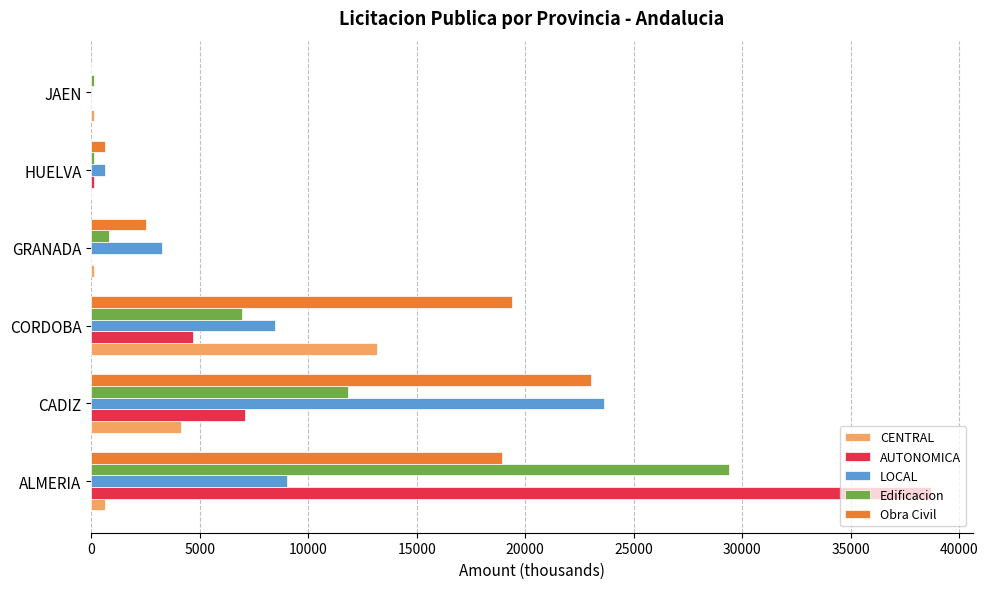

What is the sum of all CENTRAL values?

18163.7